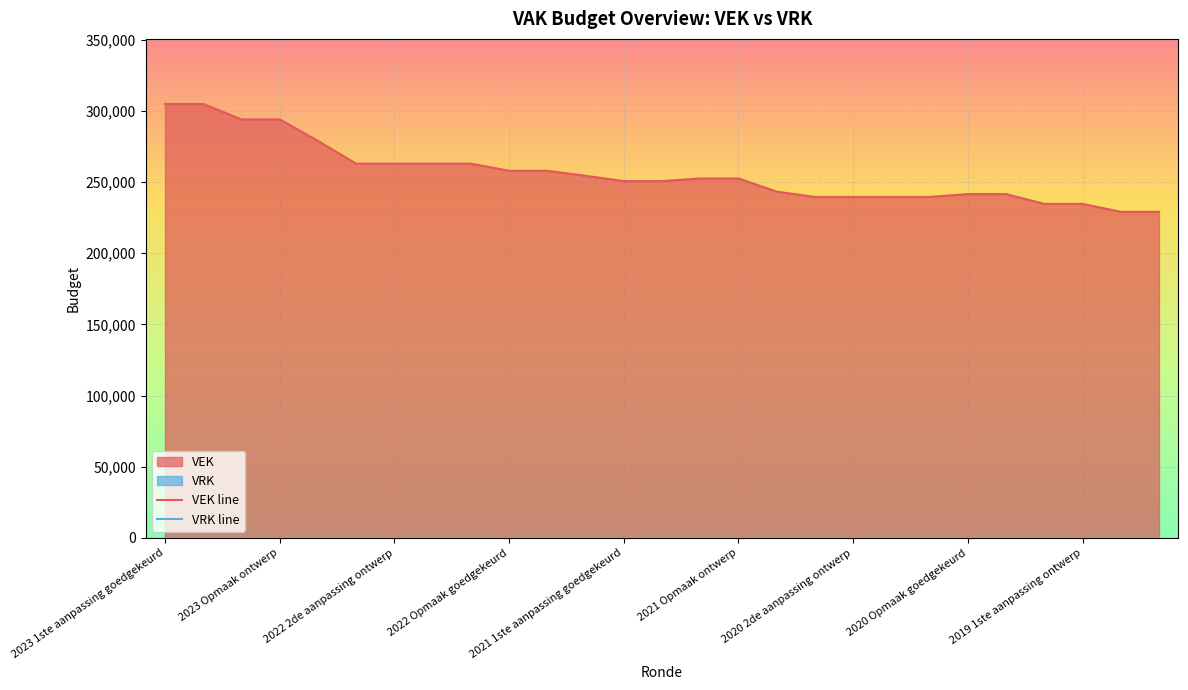

Between 2022 uitvoering and 2022 1ste aanpassing goedgekeurd, which is larger?

2022 uitvoering